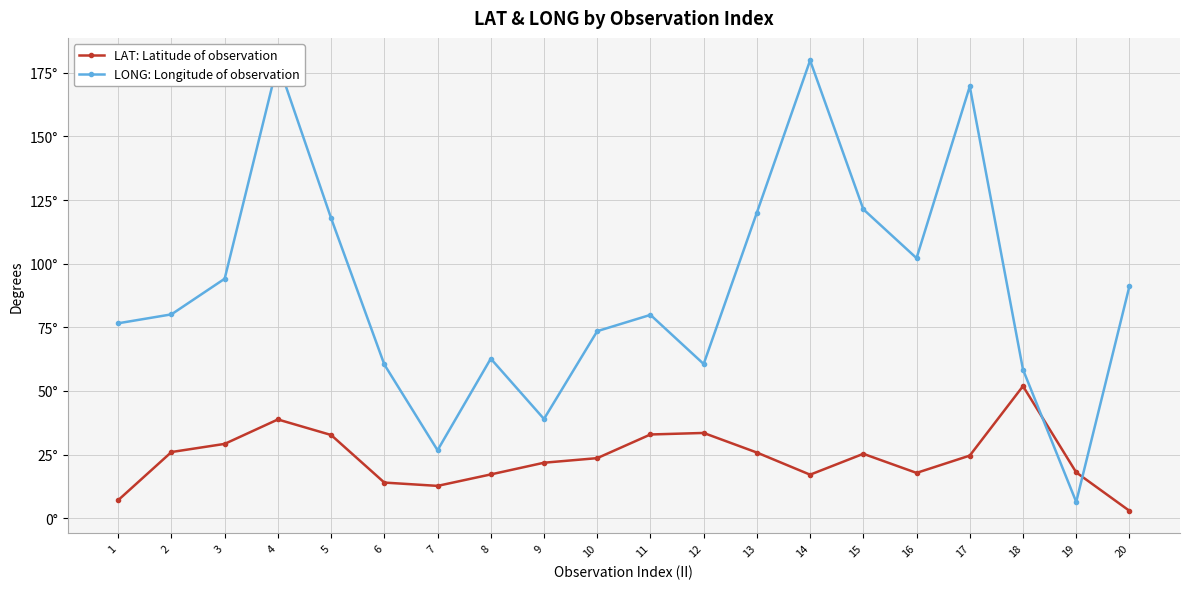

Which category has the highest value across all series?

14